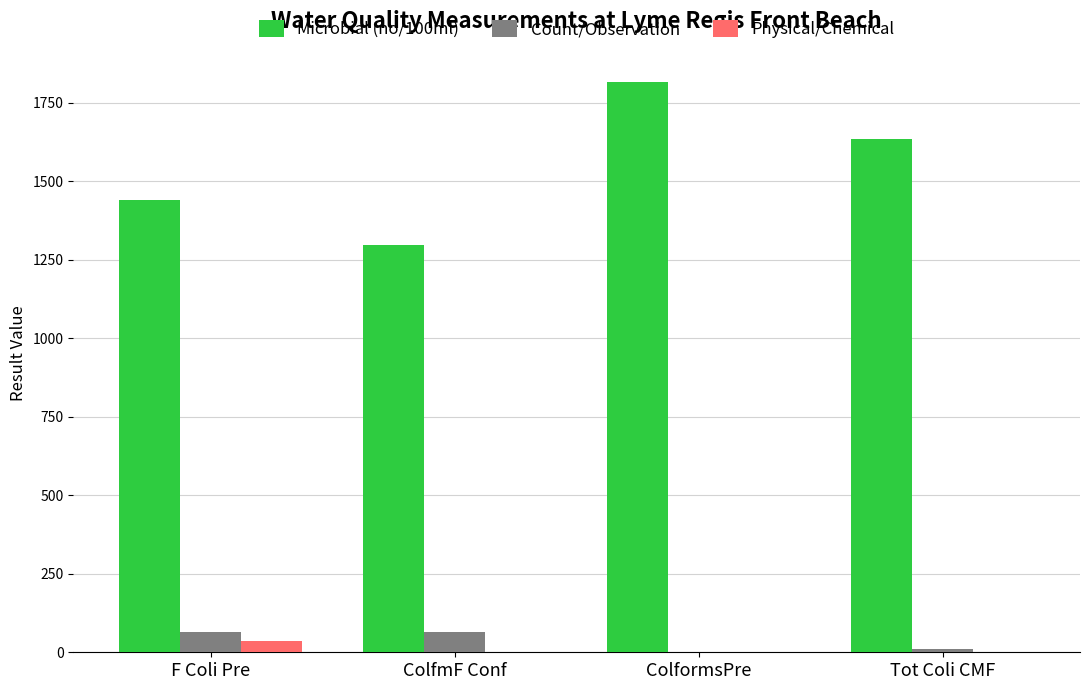

How many series are shown in this chart?

3